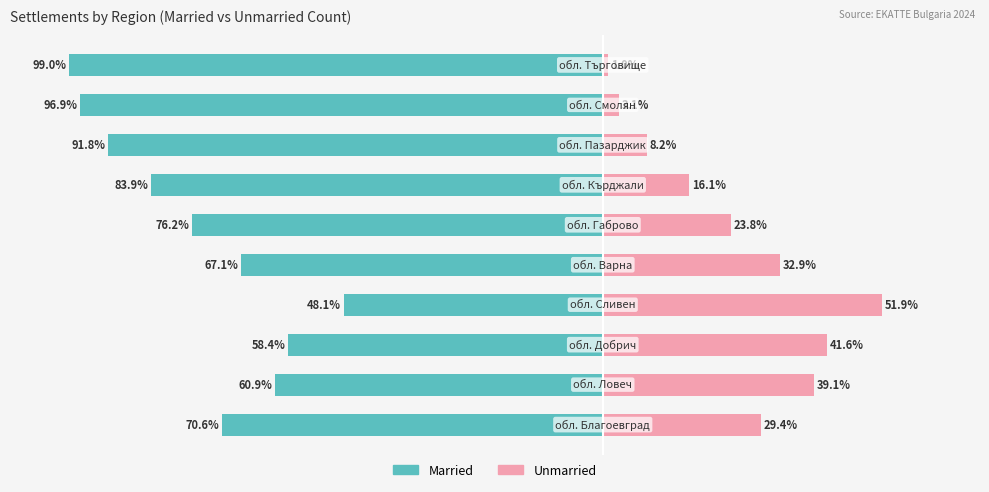

What is the difference between the maximum and minimum values in the Unmarried series?

50.9